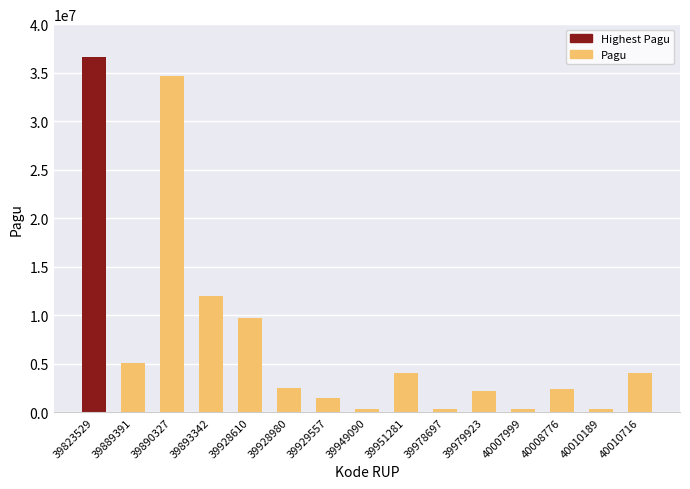

What is the average value?

7746437